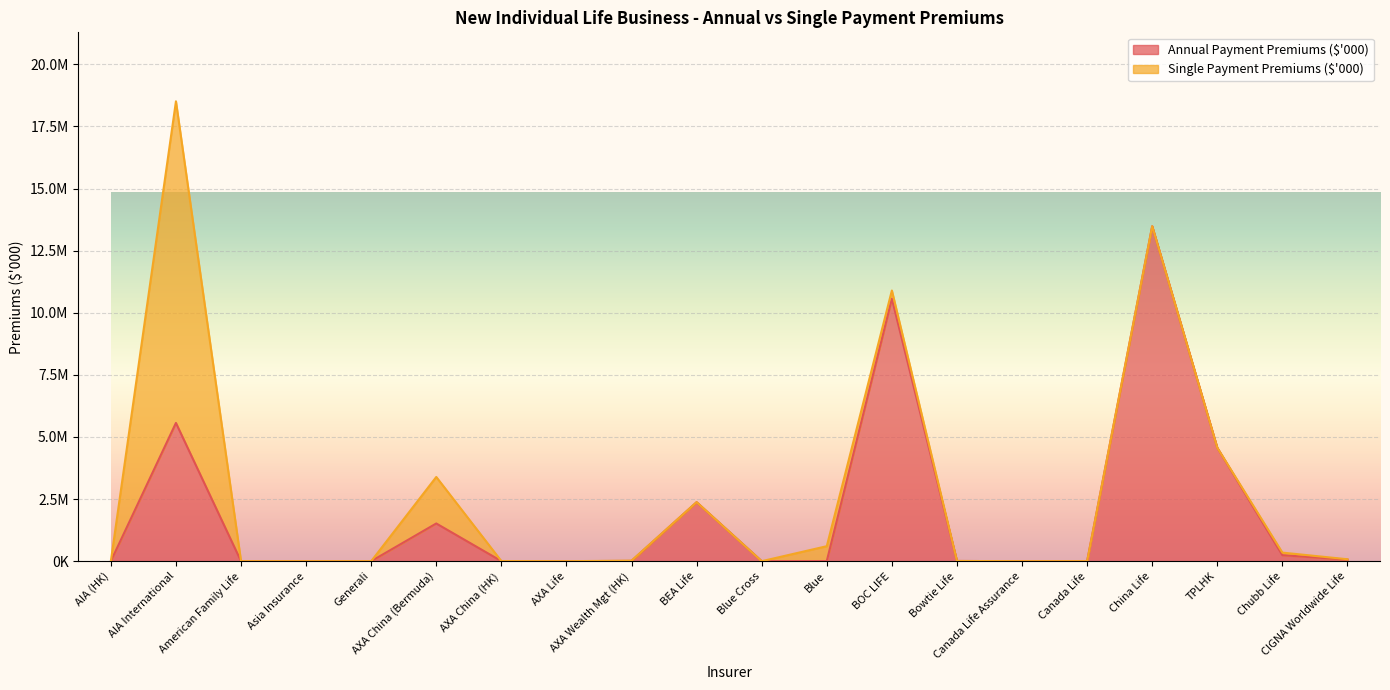

Which label corresponds to the smallest value in the chart?

American Family Life